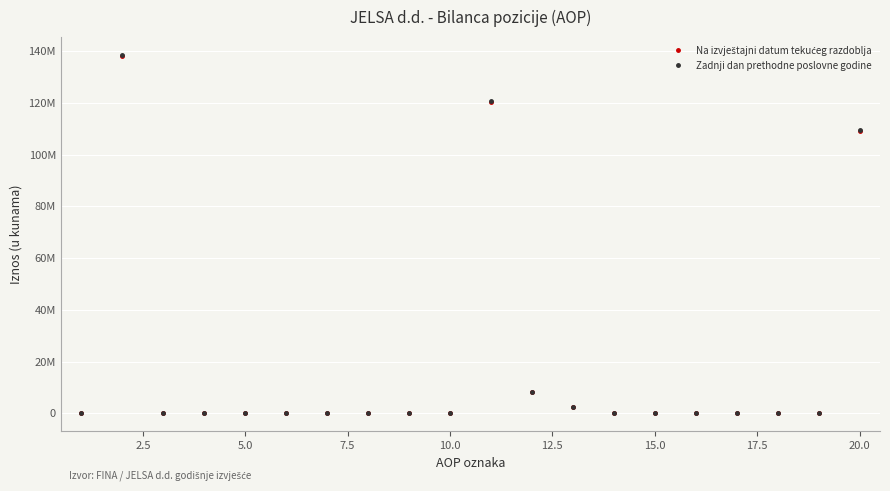

What is the difference between the second highest and second lowest values in the Na izvještajni datum tekućeg razdoblja series?

120359670